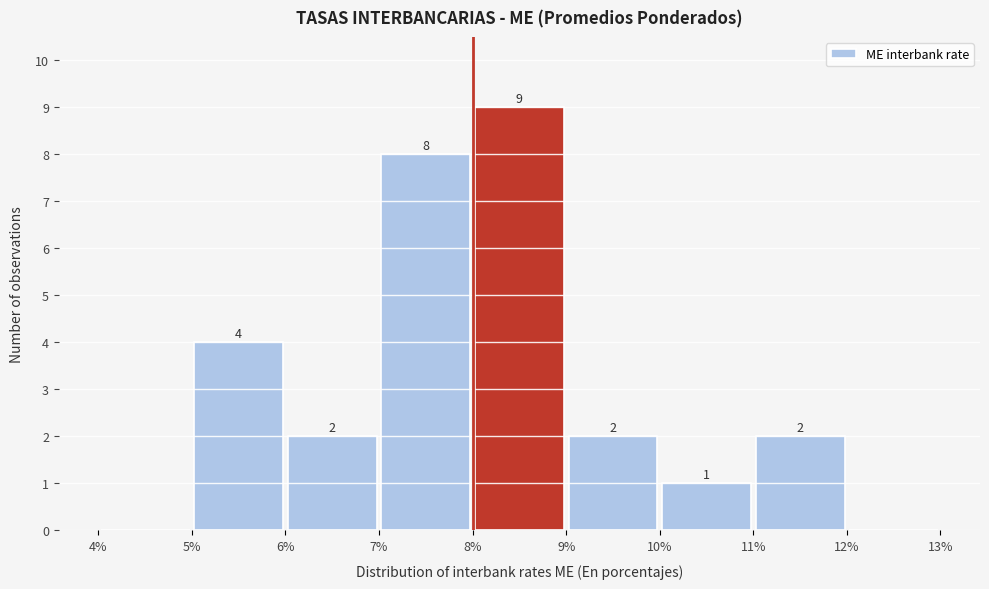

Which range on the x-axis has the tallest bar?

8% to 9%